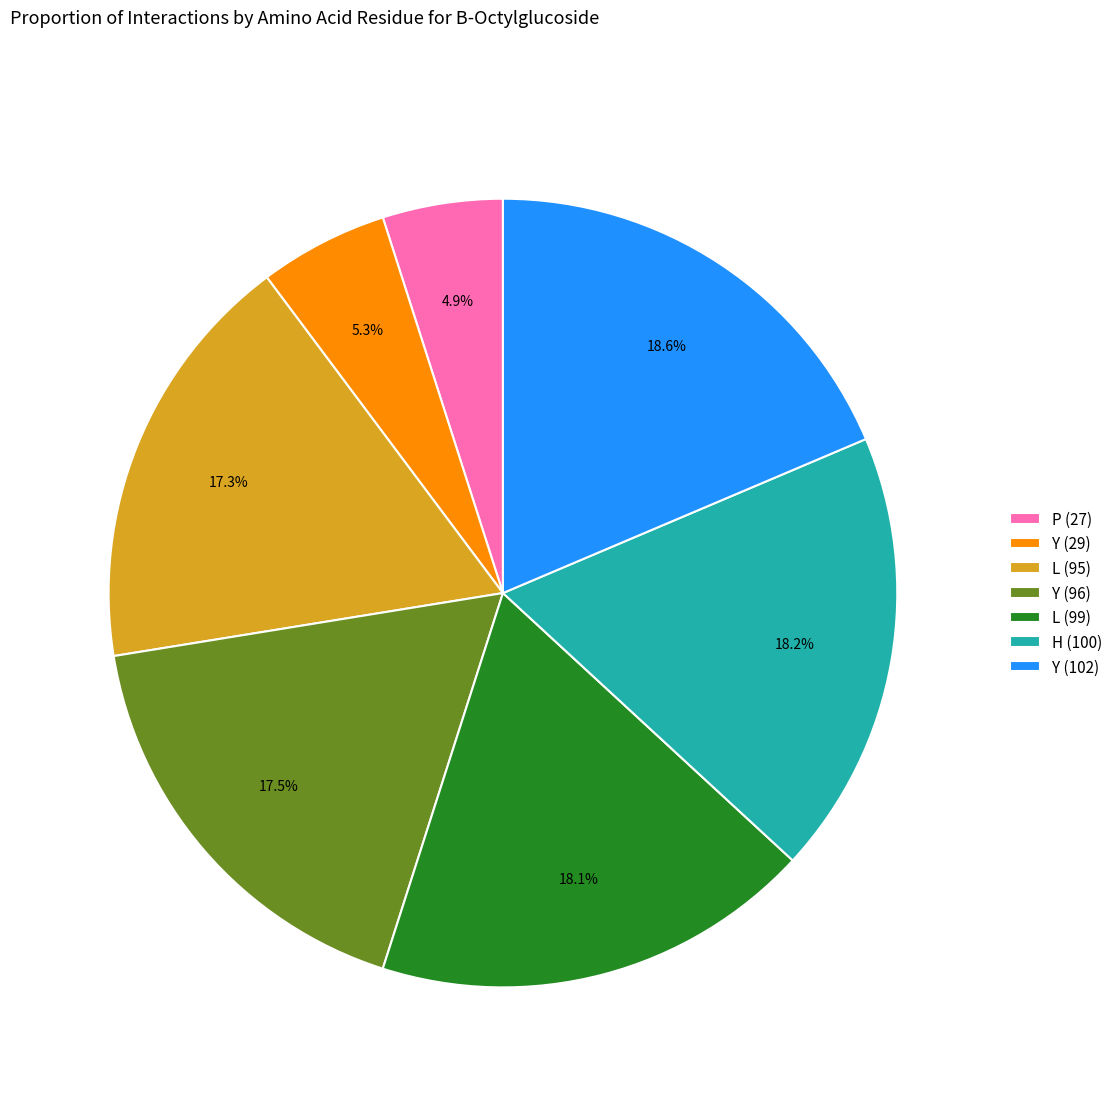

Is it true that L (99) is 5% of the pie?

False